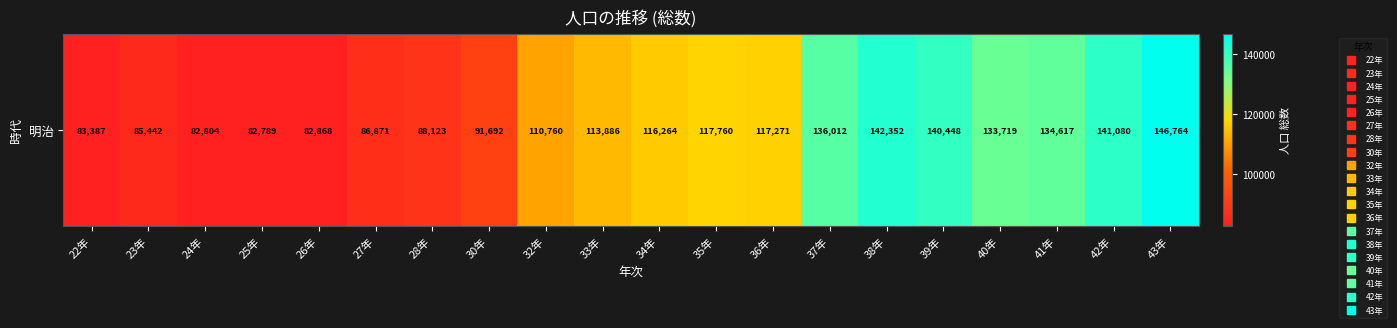

Which has a higher value, 37年 or 40年?

37年